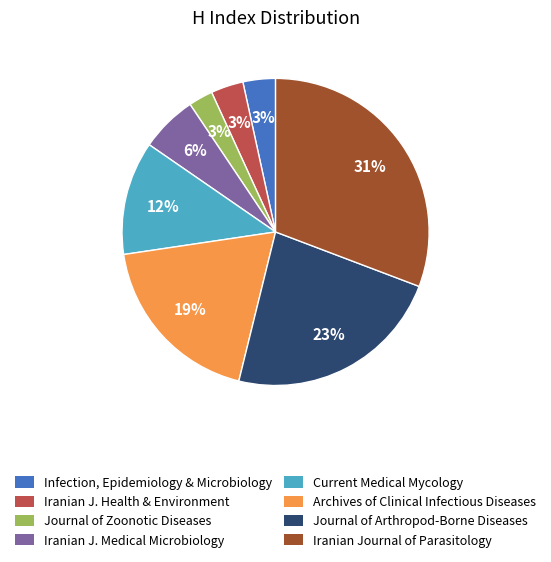

To the nearest percent, what is the average slice percentage?

12%